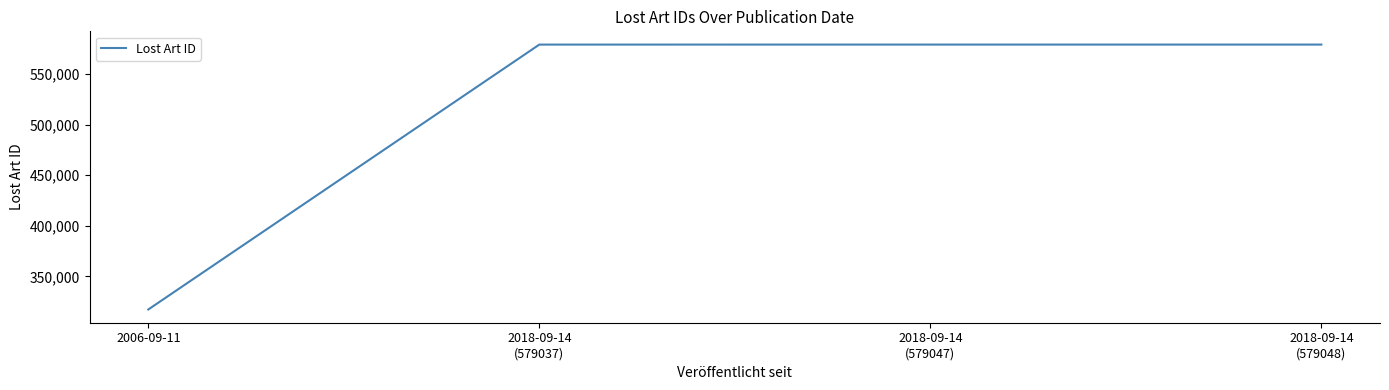

True or false: the data shows 317403 at 2006-09-11.

True